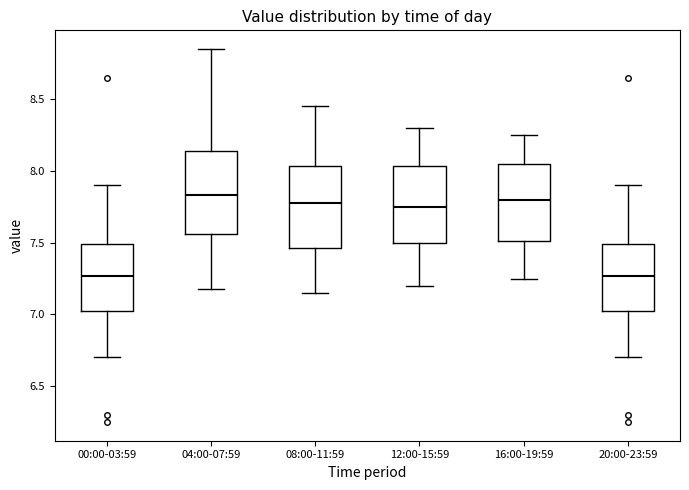

Where does the lower whisker of the box for 12:00-15:59 end on the y-axis? The values are not printed on the chart, so give them approximately, as read against the axis.

7.20